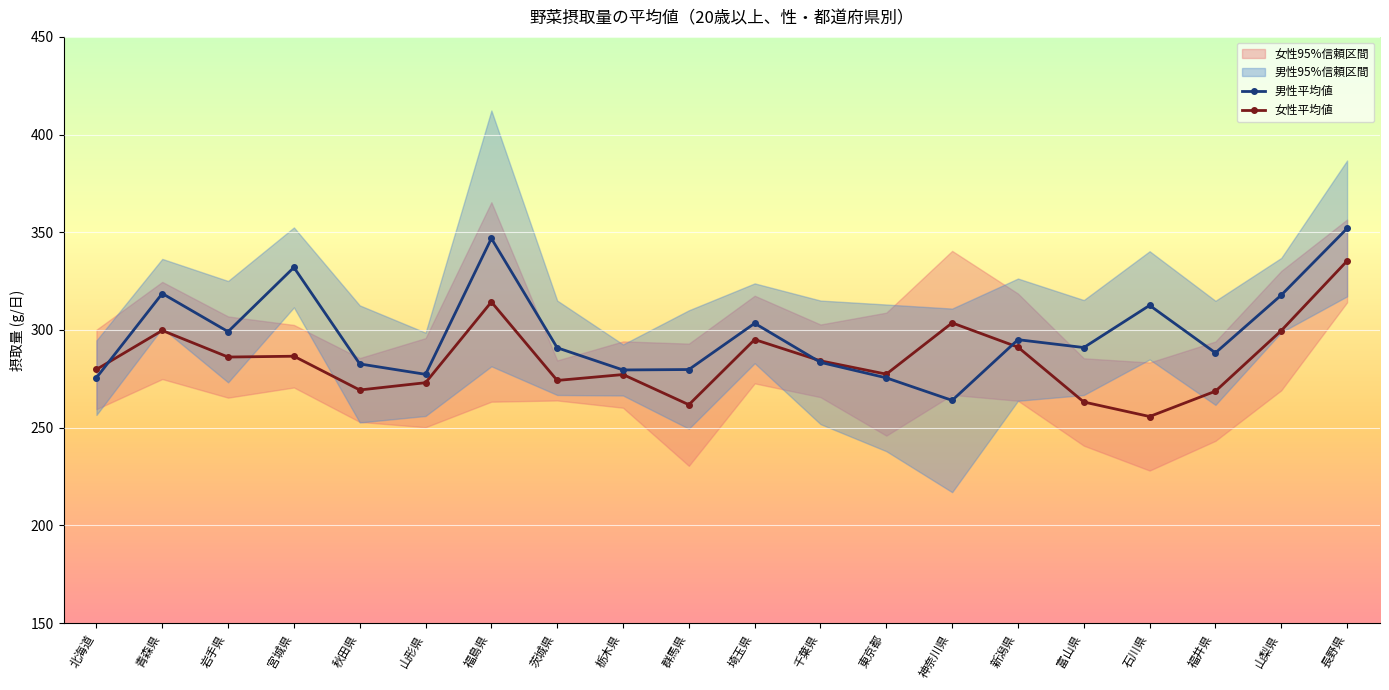

How many data points in 男性平均値 are above 291?

10